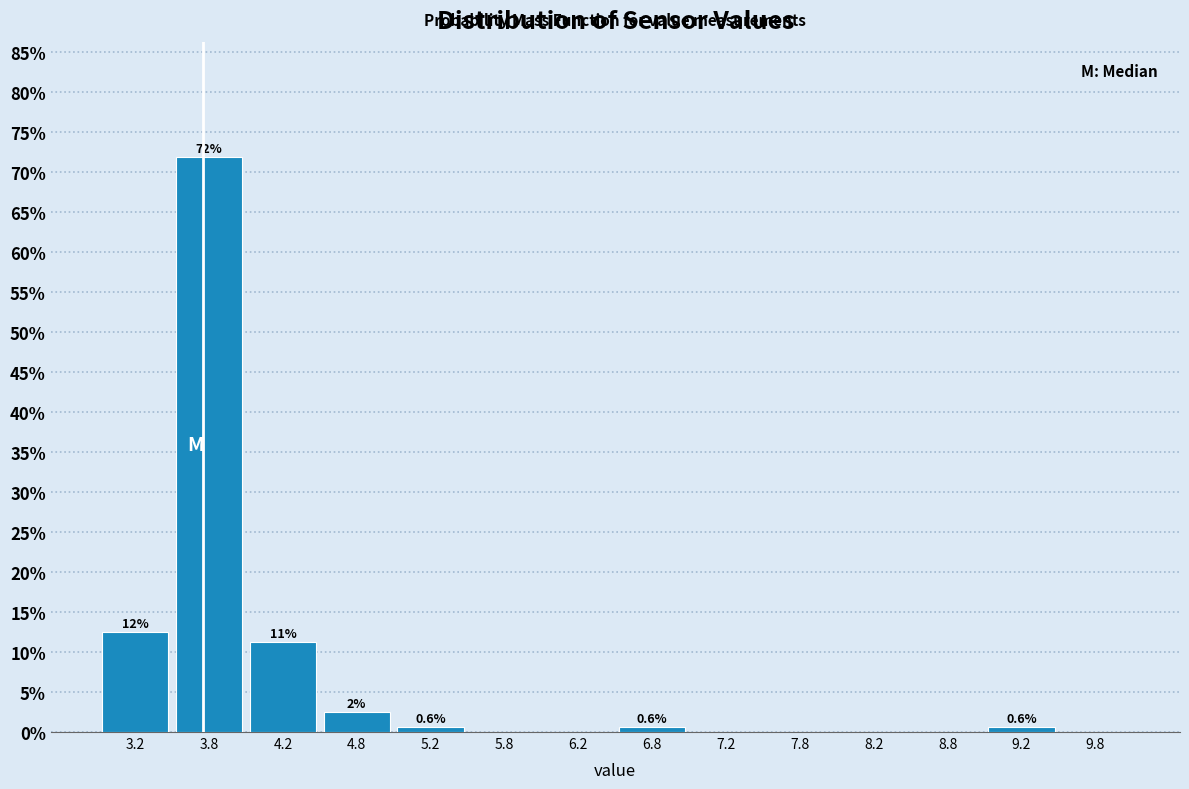

Over which range of the x-axis is the bar tallest?

3.5 to 4.0